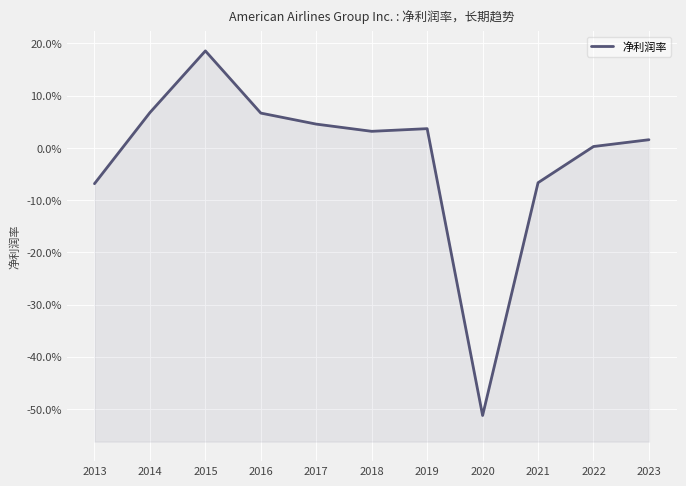

Reading left to right, what are all the values shown in this chart?

-0.1	0.1	0.2	0.1	0.0	0.0	0.0	-0.5	-0.1	0.0	0.0